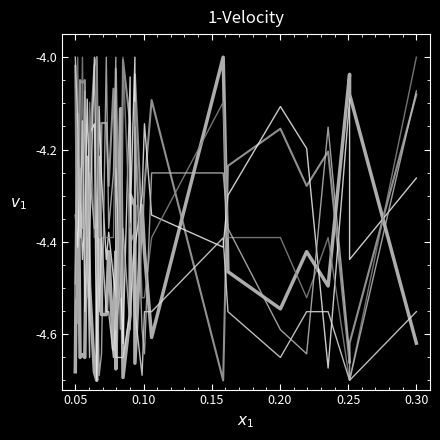

Rank the series at 0.30 from lowest to highest value.

X(A2), X(A27), X(A9), X(A28), X(A11), X(A35)